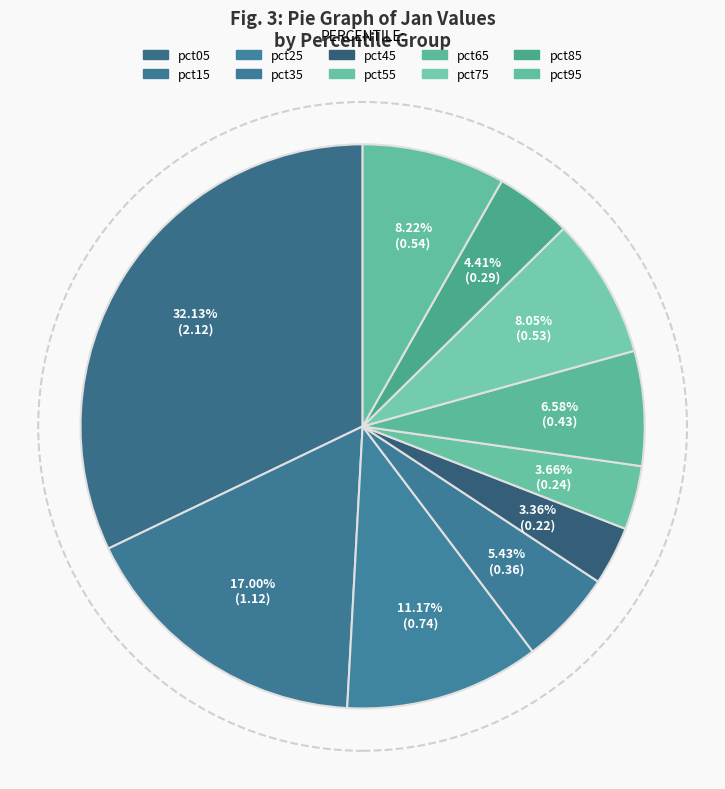

Count the number of slices in the pie.

10